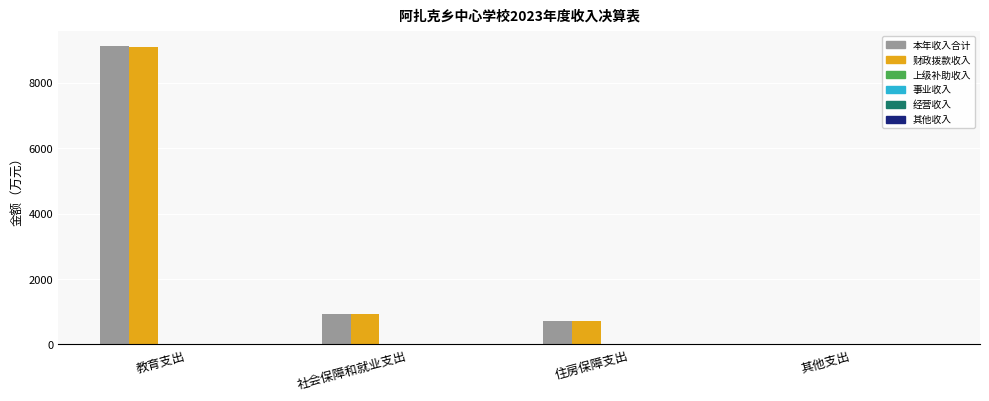

What is the spread (max minus min) of values at 住房保障支出?

719.1